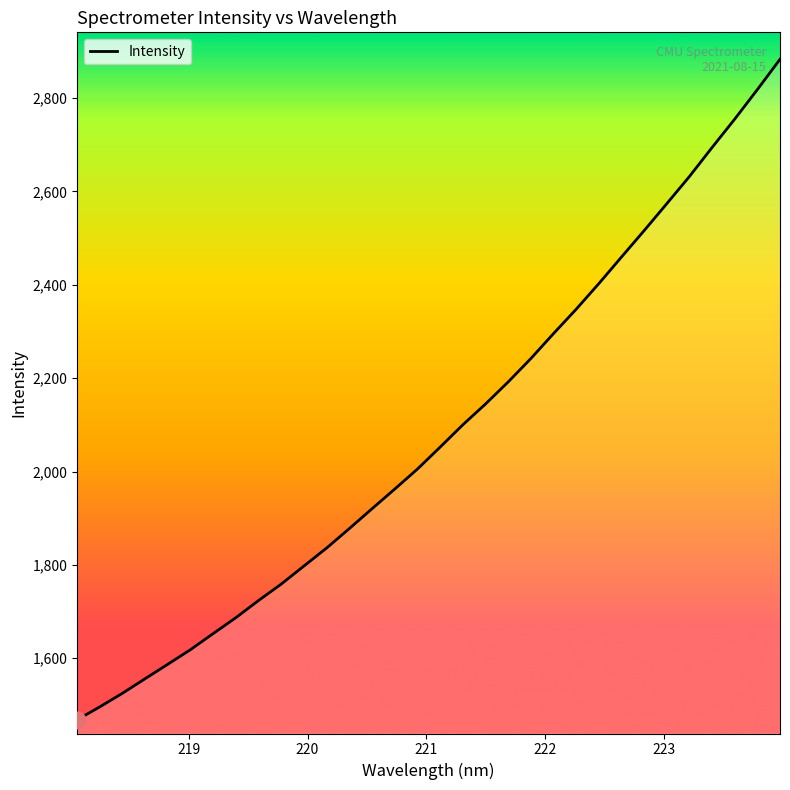

What is the difference between the maximum and minimum values?

1414.9